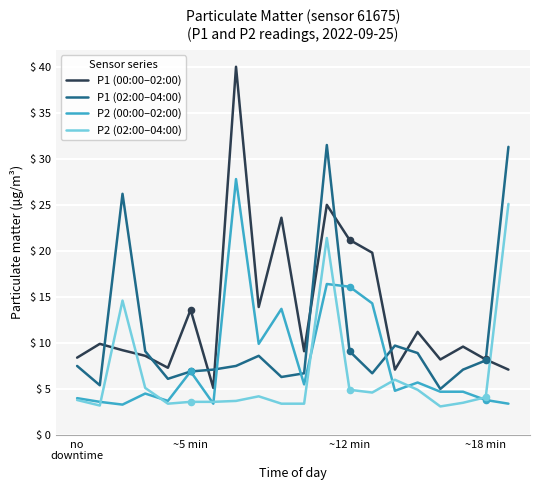

What are all the series names shown in the legend?

P1 (00:00–02:00), P1 (02:00–04:00), P2 (00:00–02:00), P2 (02:00–04:00)